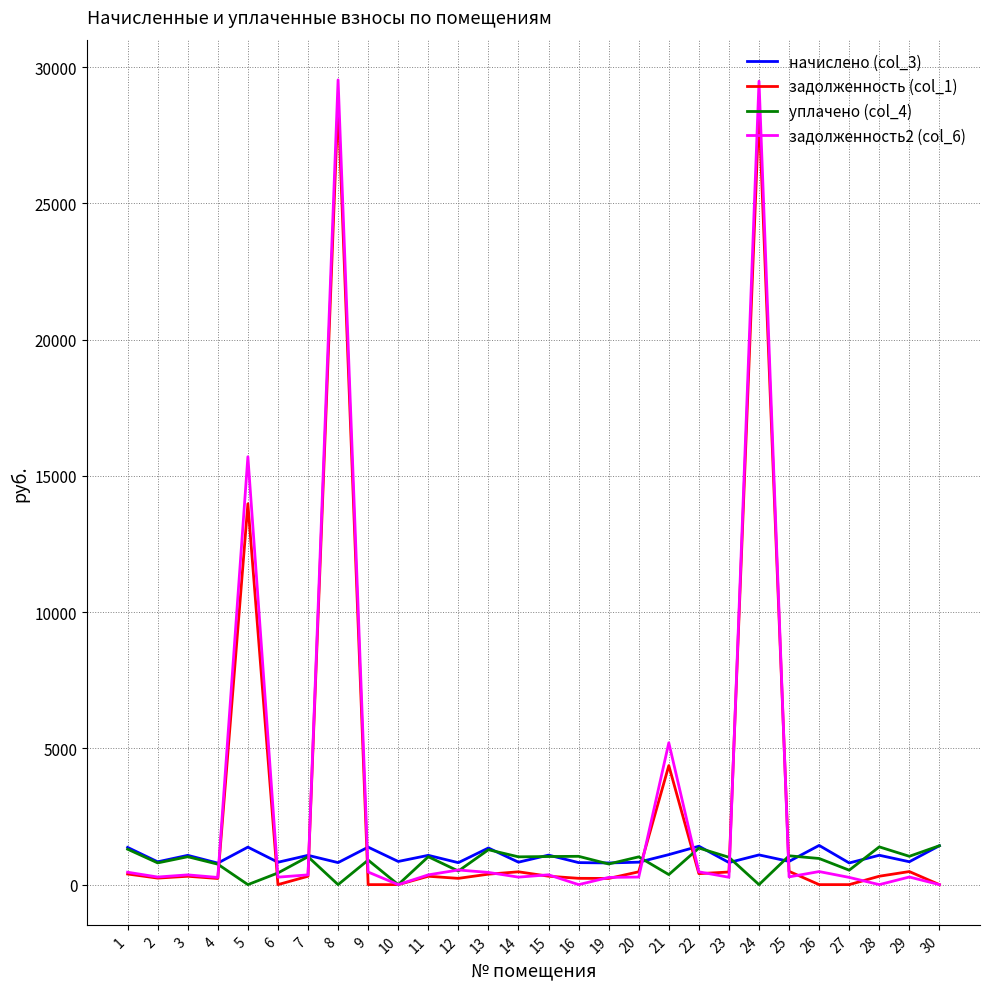

Which series has the largest range (max minus min)?

задолженность2 (col_6)